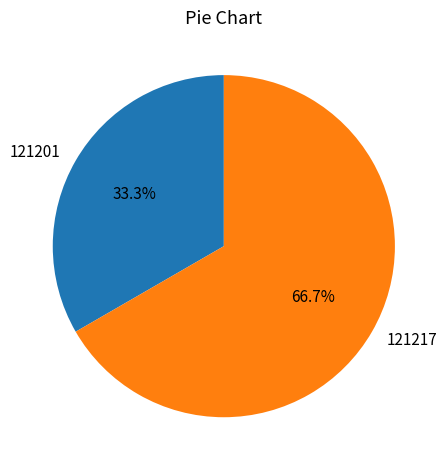

What percentage is the 121217 slice, to the nearest percent?

67%